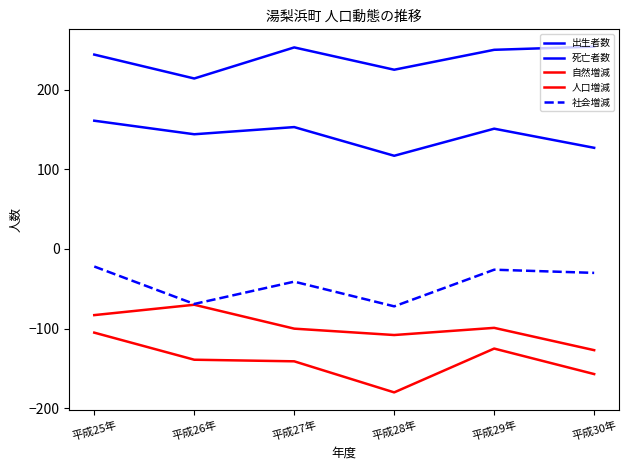

Is this an area chart (filled region under the line)?

No